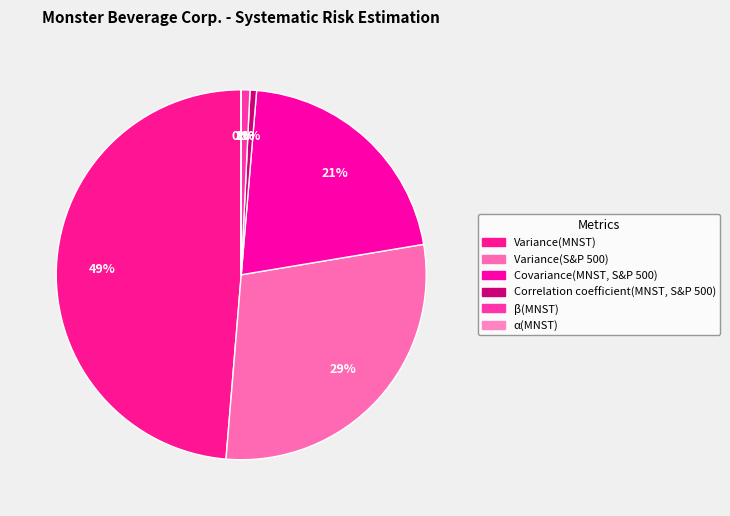

What is the change in value from Variance(MNST) to Covariance(MNST, S&P 500)?

-26.9